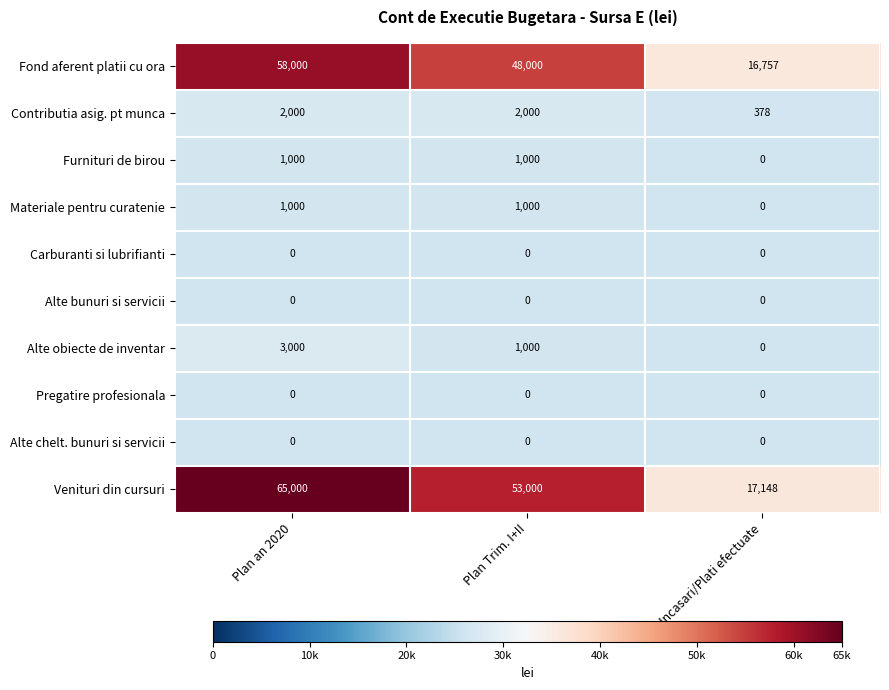

What is the maximum value shown in the chart?

65000